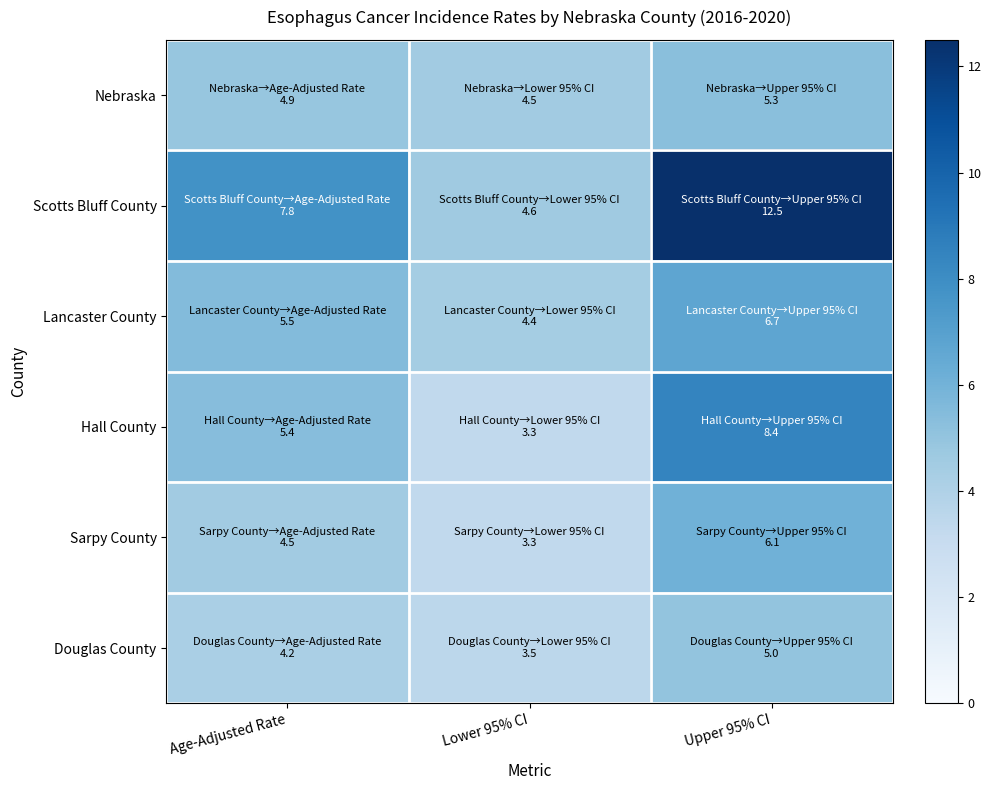

Count the number of categories in the chart.

3